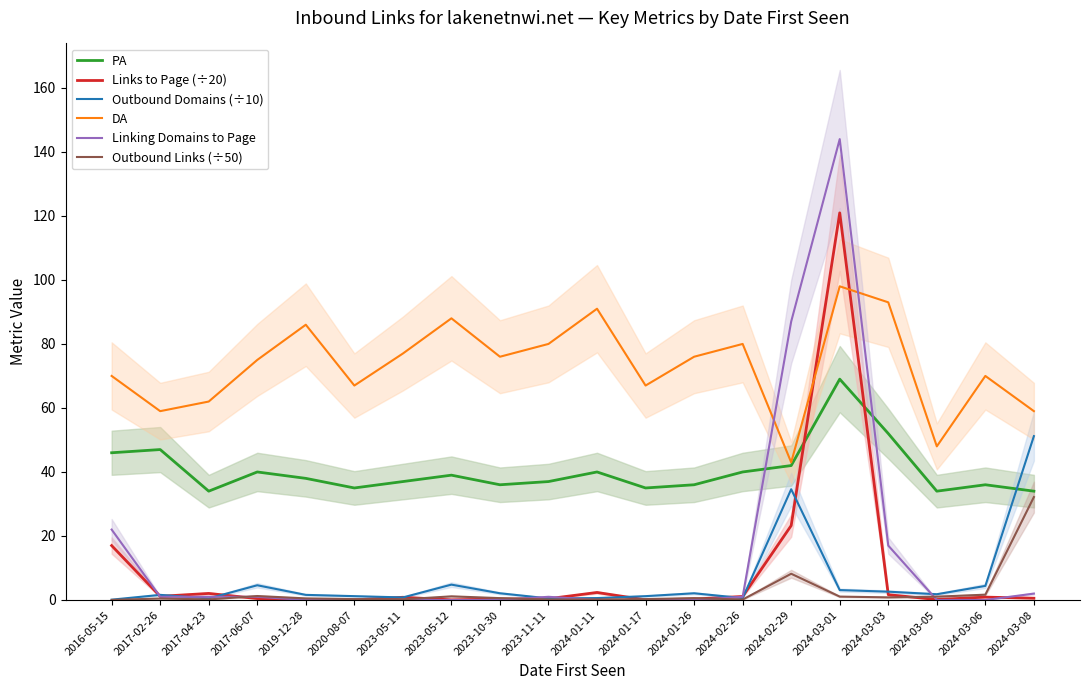

Which series has the largest range (max minus min)?

Linking Domains to Page